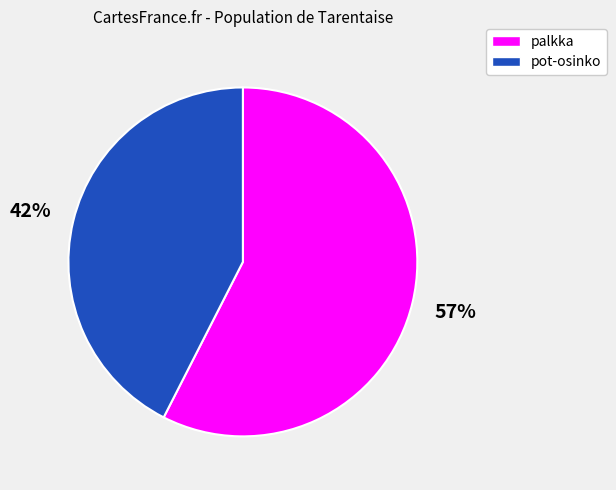

Is it true that palkka is 58% of the pie?

True